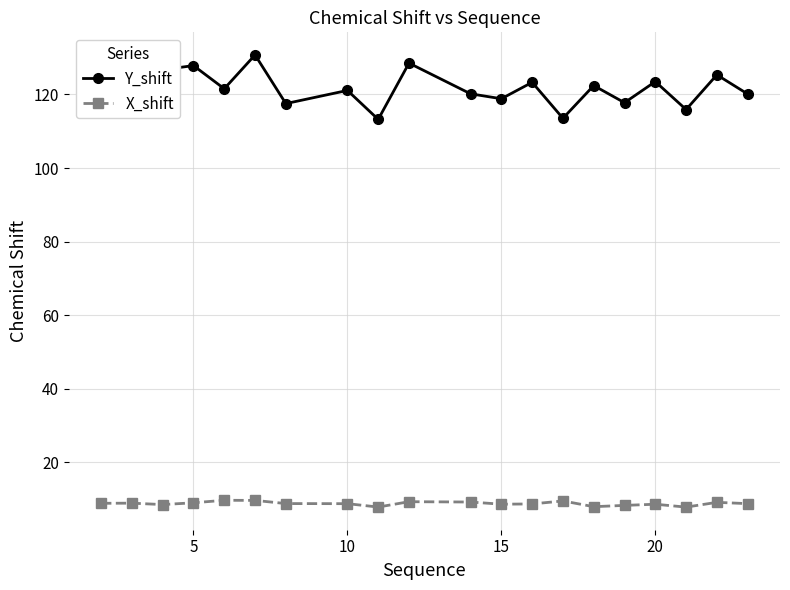

True or false: X_shift has more than 2 points higher than both neighbors.

True